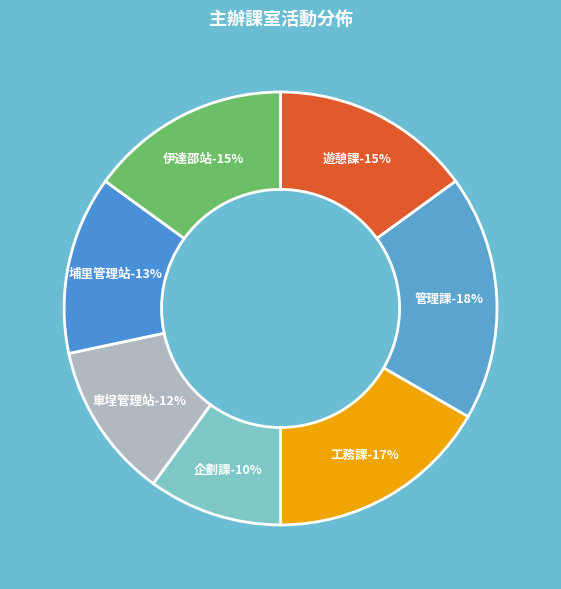

The 遊憩課 slice represents 30% of the pie. True or false?

False